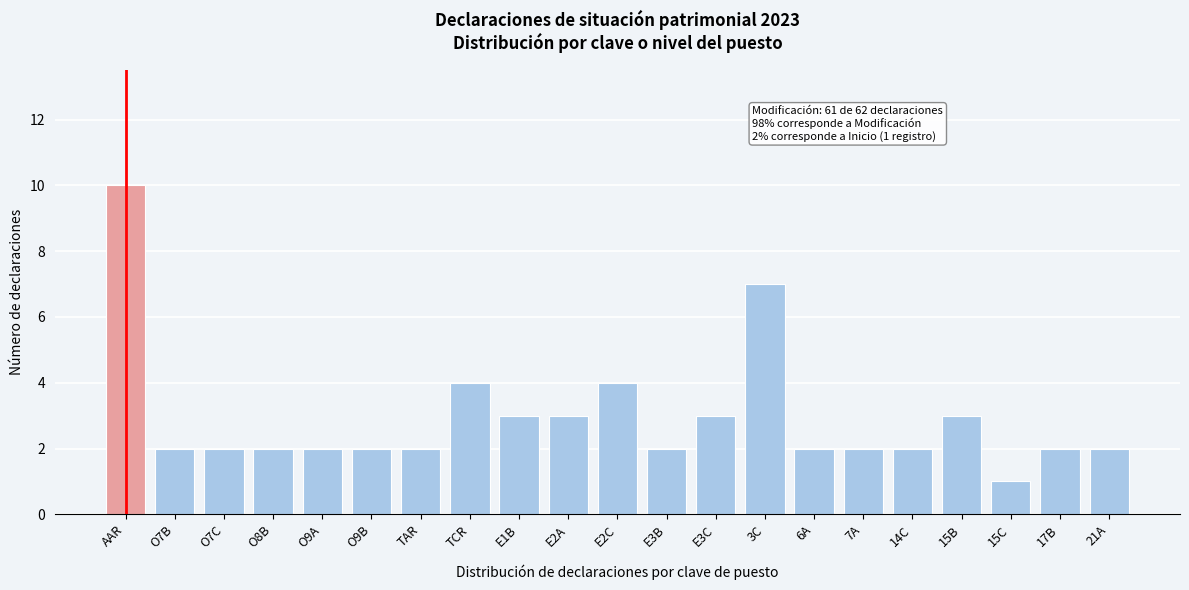

Reading left to right, extract all data points from this chart.

10	2	2	2	2	2	2	4	3	3	4	2	3	7	2	2	2	3	1	2	2